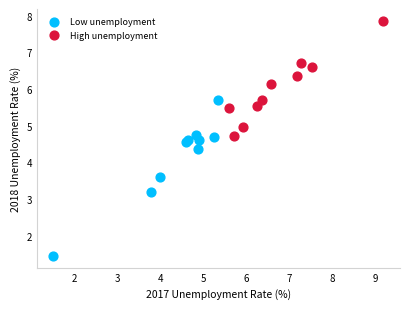

Which series contains the highest Y value?

High unemployment